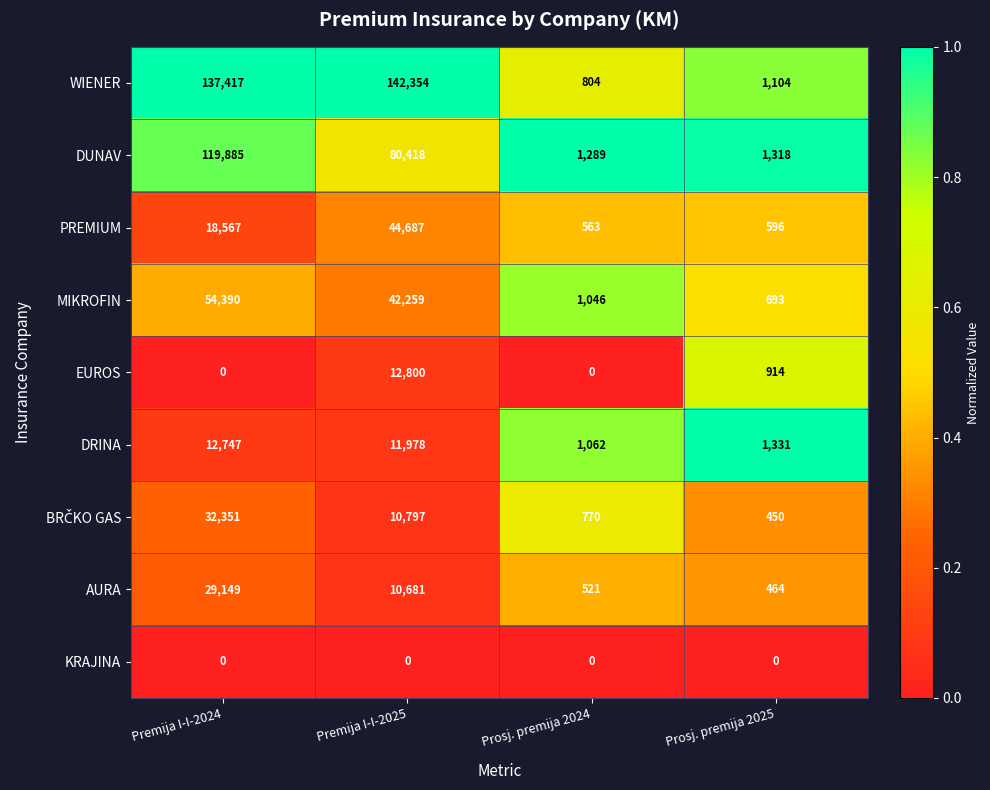

What is the maximum value shown in the chart?

142354